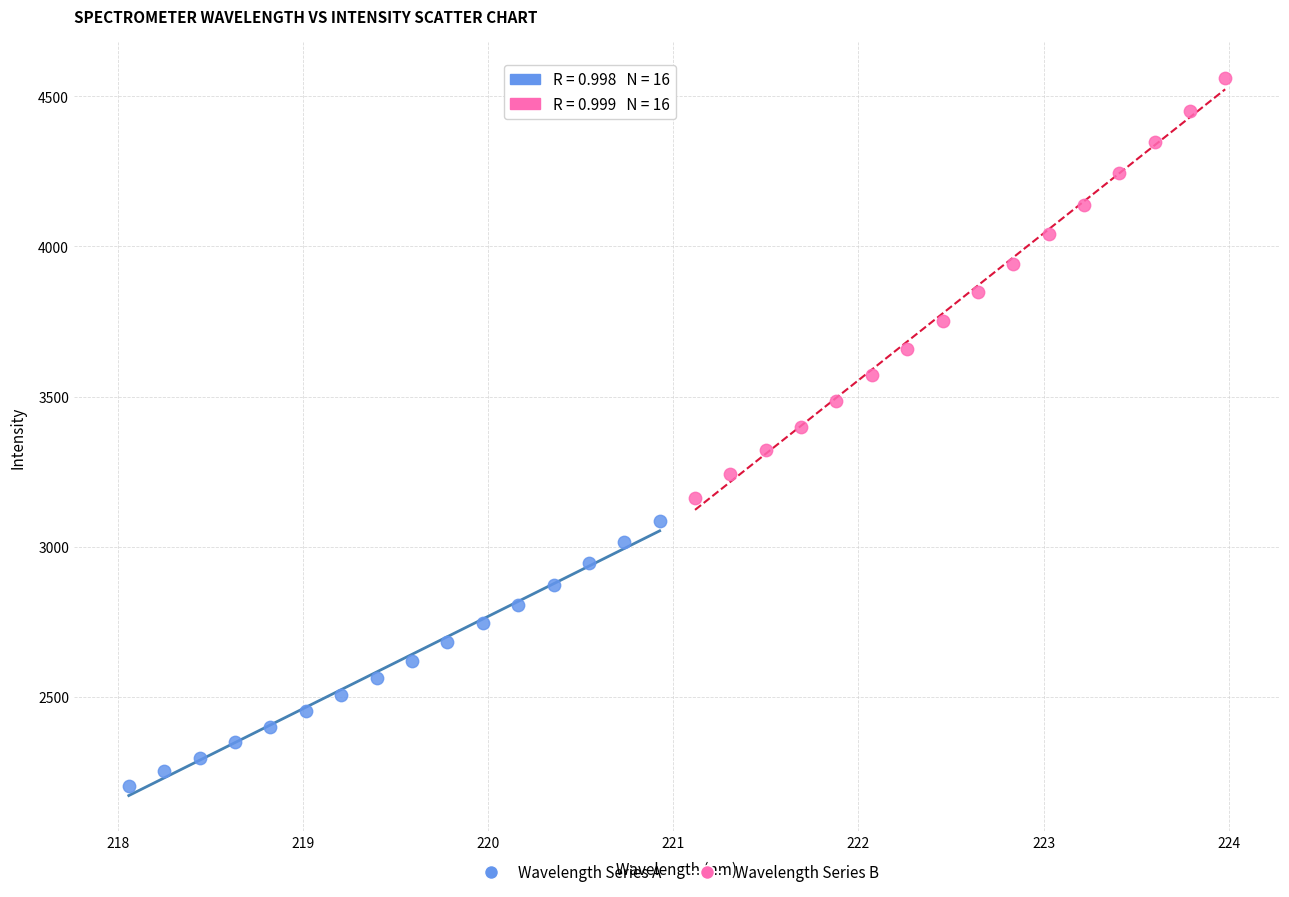

Which series reaches the minimum Y coordinate?

Wavelength Series A